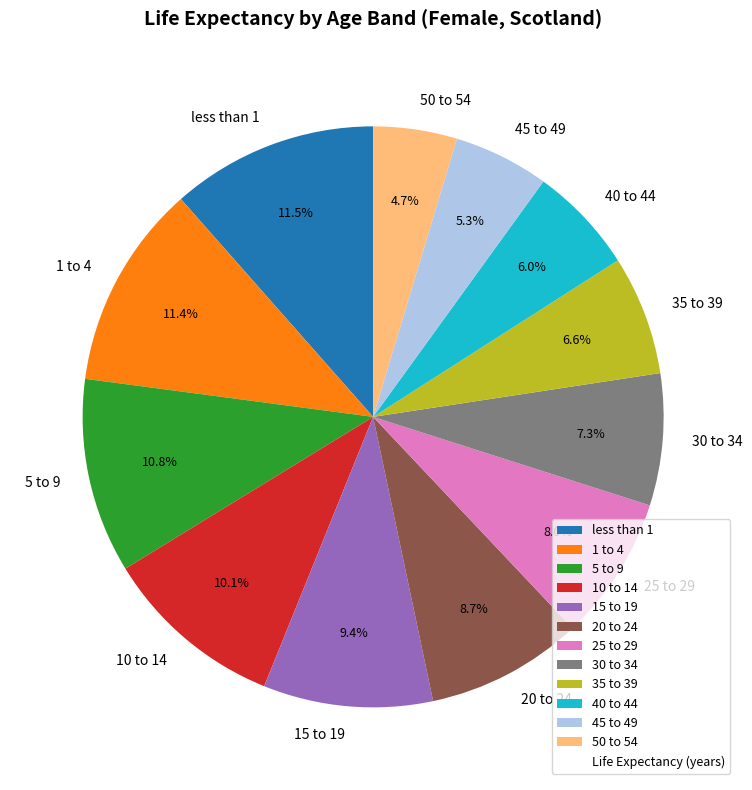

To the nearest percent, what is the combined percentage of 15 to 19 and 30 to 34?

17%